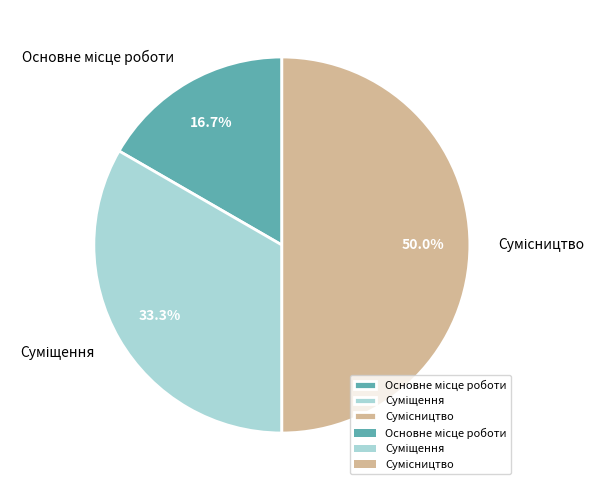

Count the number of slices in the pie.

3